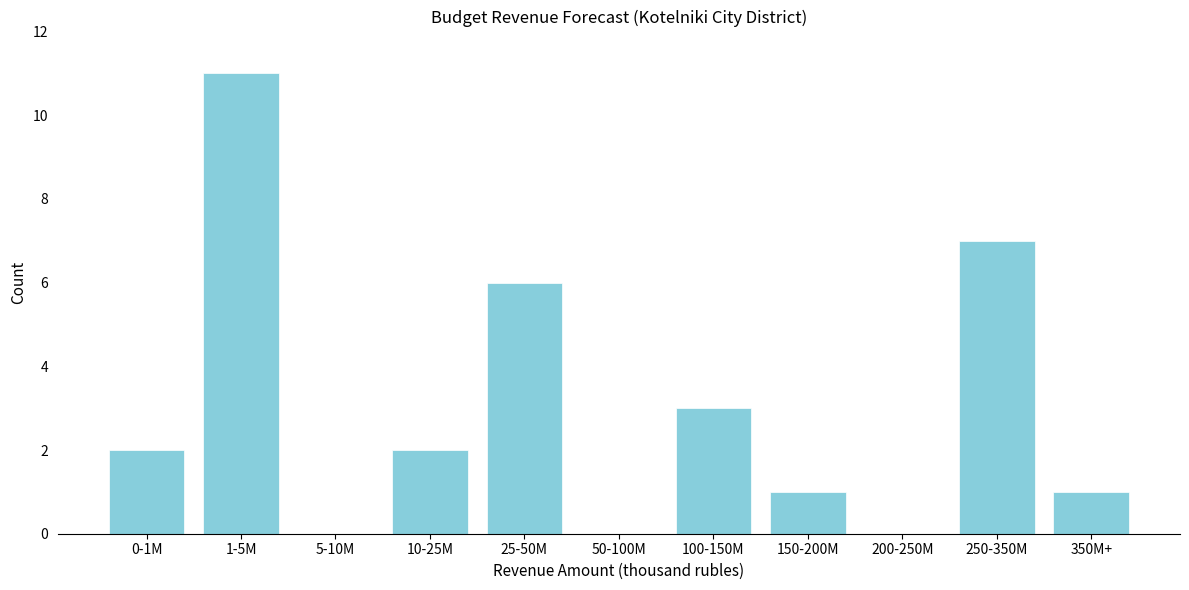

Reading right to left, transcribe all the data shown in this chart.

350M+=1	250-350M=7	200-250M=0	150-200M=1	100-150M=3	50-100M=0	25-50M=6	10-25M=2	5-10M=0	1-5M=11	0-1M=2